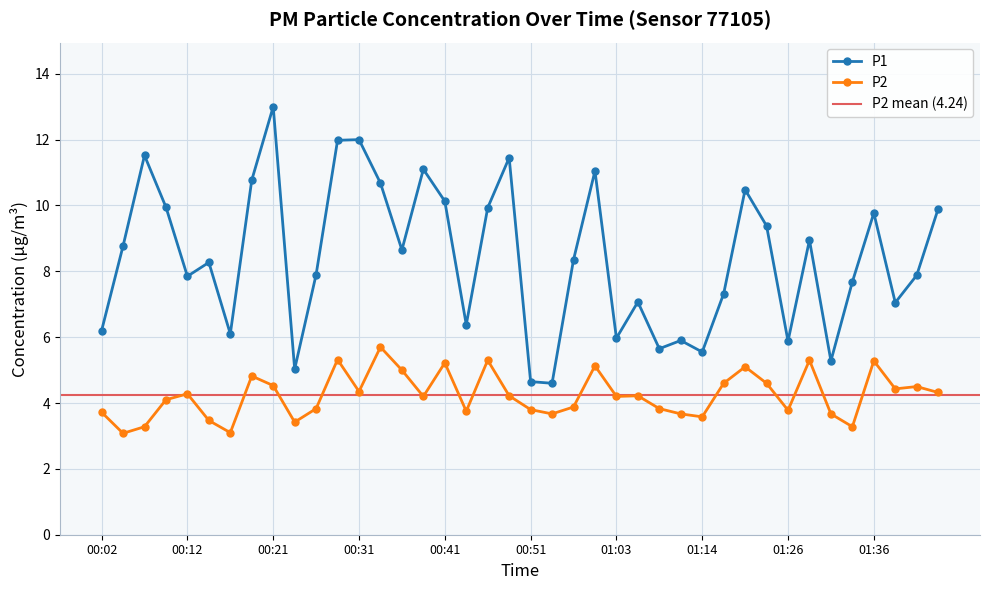

Which series changed the most between 01:06 and 01:24?

P1